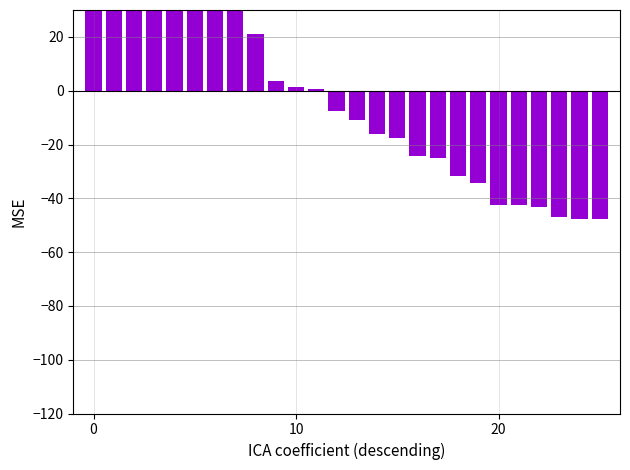

Count the number of values greater than -7.

12